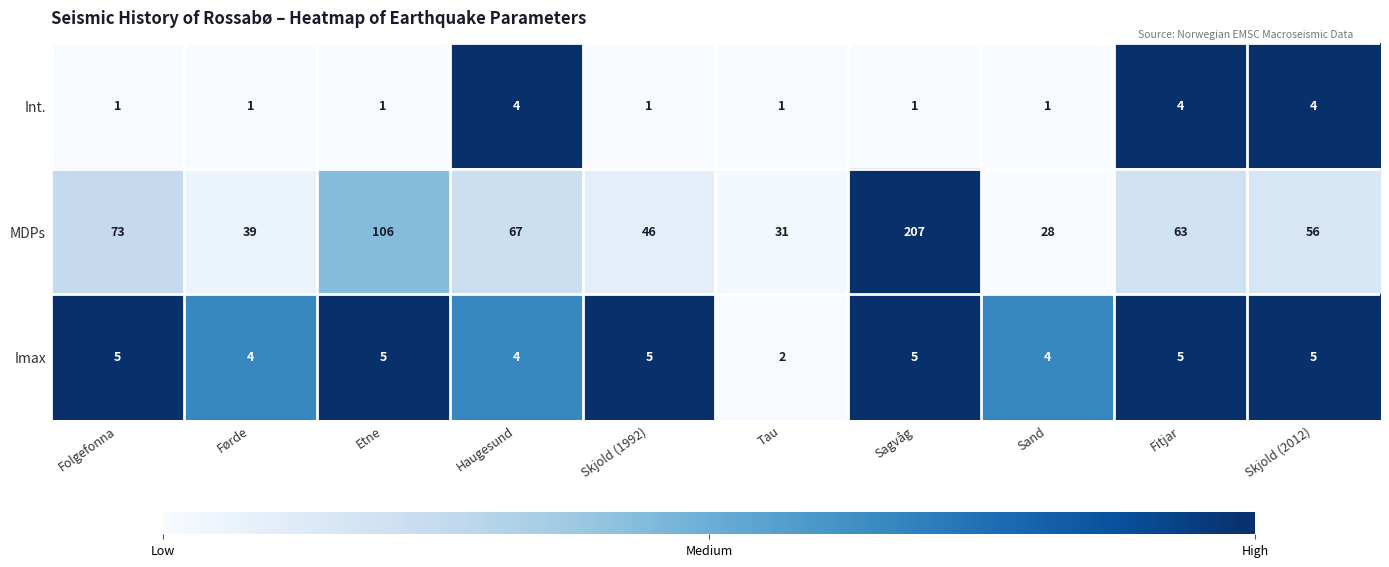

Which series has the largest total across all categories?

MDPs